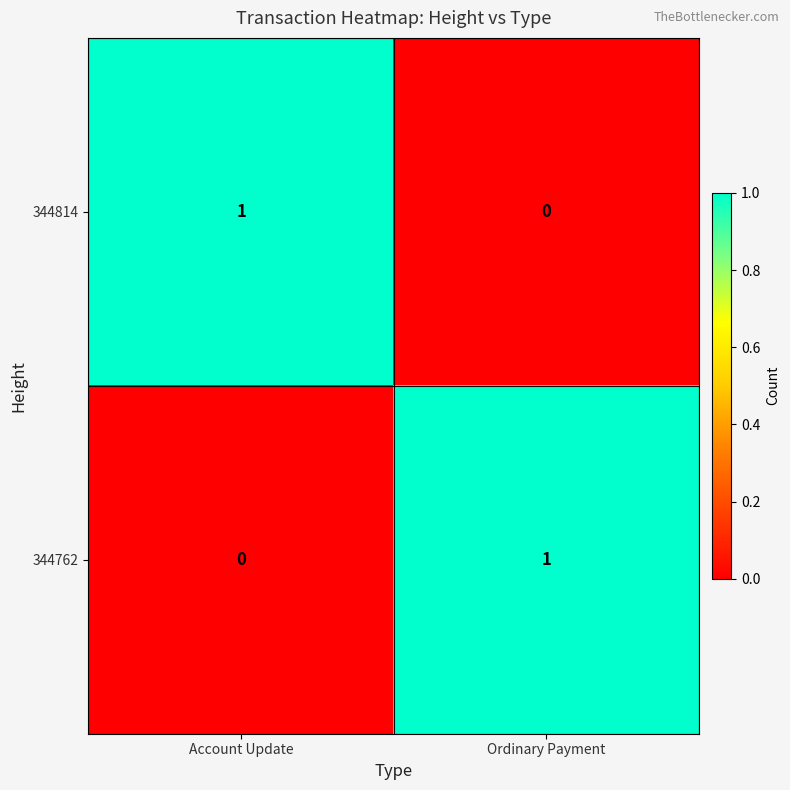

What is the spread (max minus min) of values at Ordinary Payment?

1